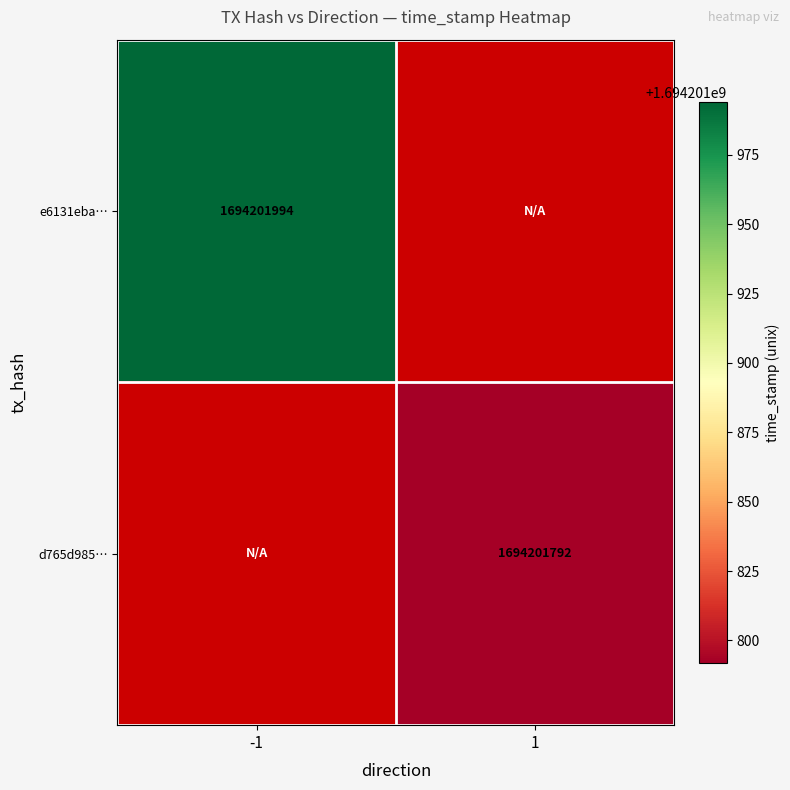

Is it true that d765d9857025f7f79feac8681a1b388ae60717f equals 2353344578 at direction_1?

False